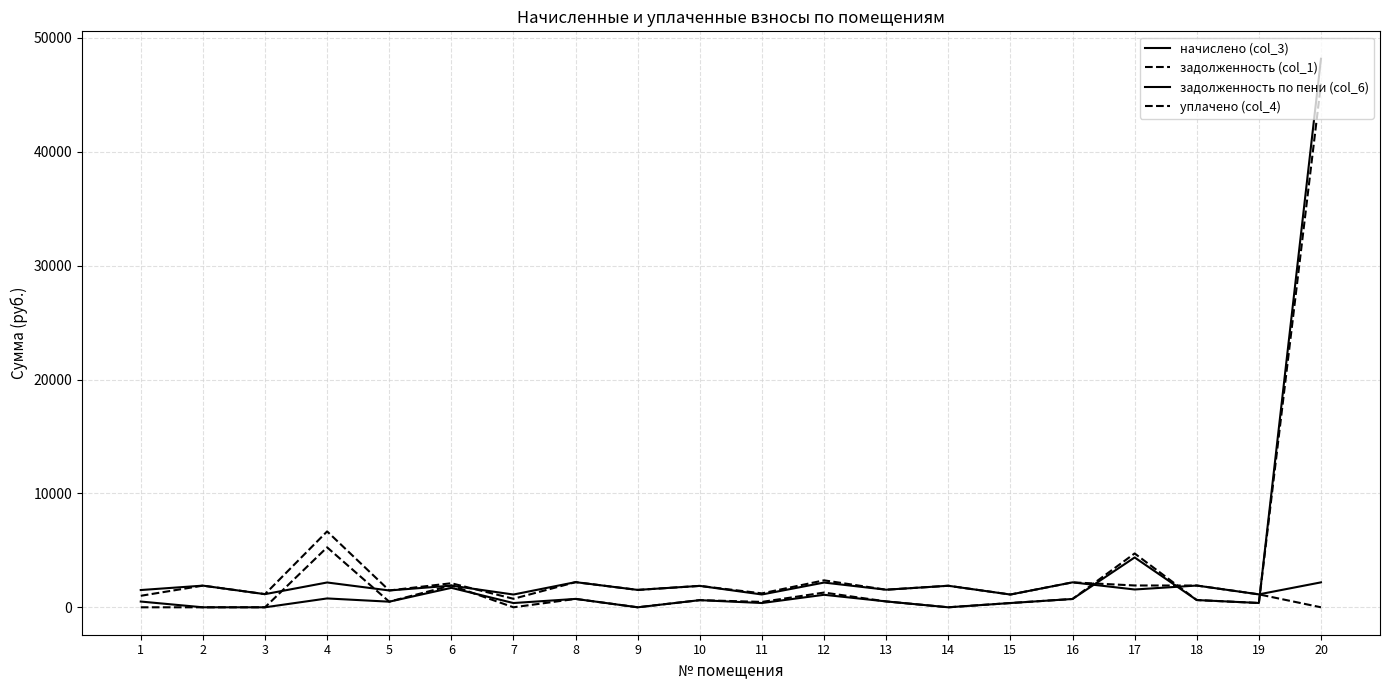

How many lines are shown in the chart?

4